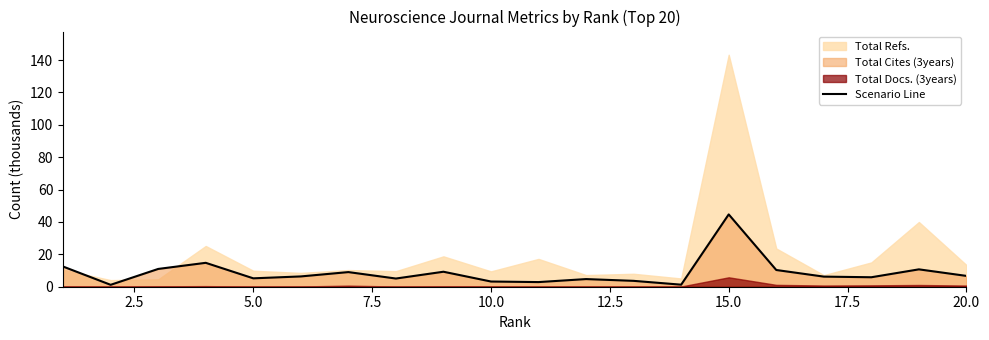

True or false: the data shows 6.2 at 18.

False